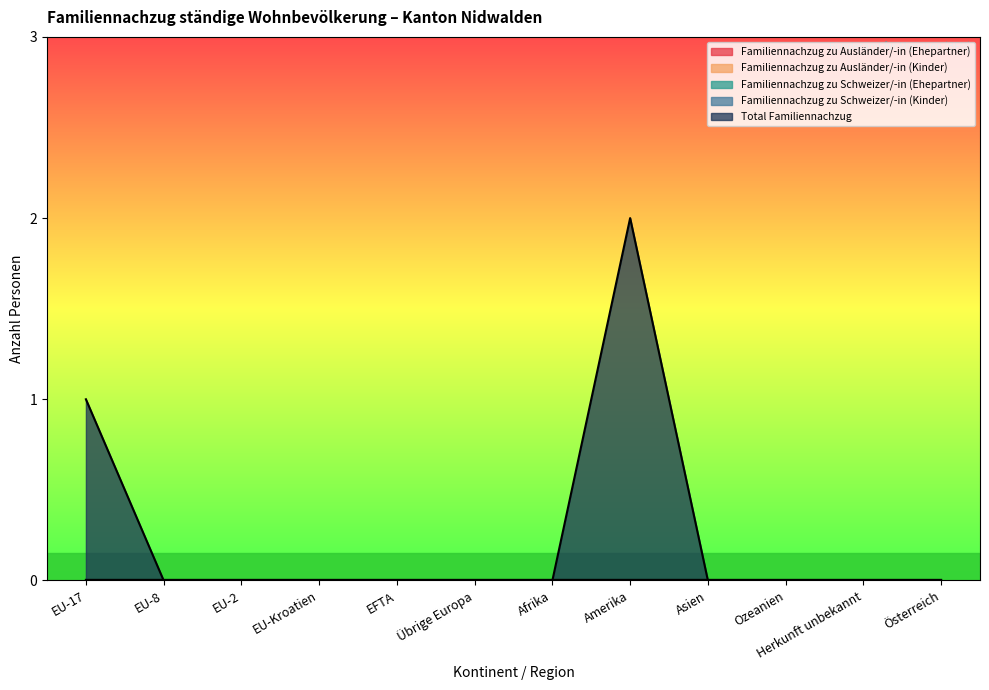

At Amerika, list the series in order from smallest to largest.

Familiennachzug zu Ausländer/-in (Ehepartner), Familiennachzug zu Ausländer/-in (Kinder), Familiennachzug zu Schweizer/-in (Ehepartner), Familiennachzug zu Schweizer/-in (Kinder), Total Familiennachzug